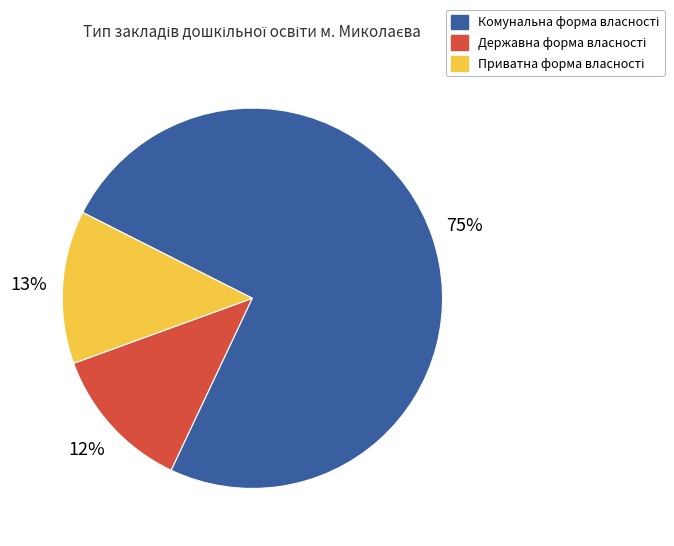

To the nearest percent, what is the average slice percentage?

33%